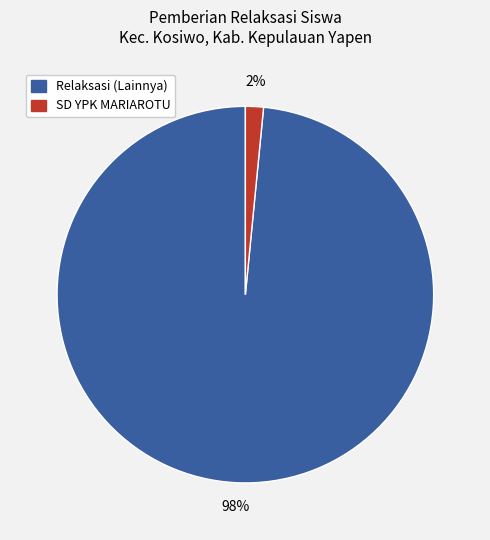

To the nearest percent, what is the average slice percentage?

50%